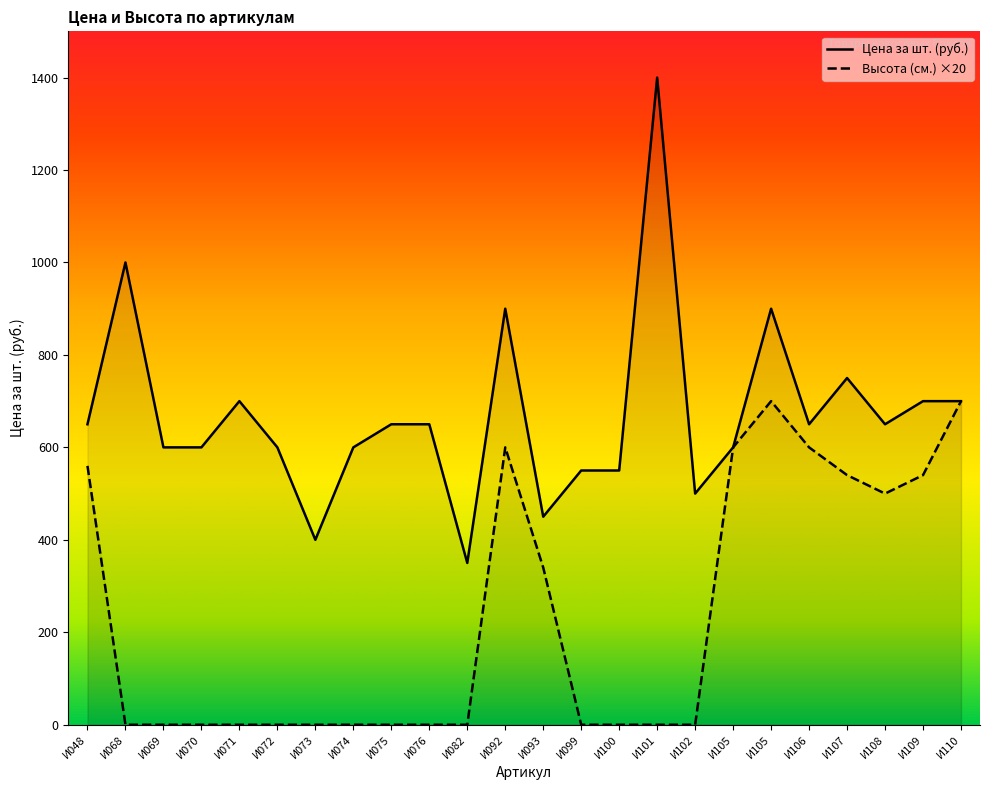

Which category has the lowest value in the Высота (см.) series?

И068